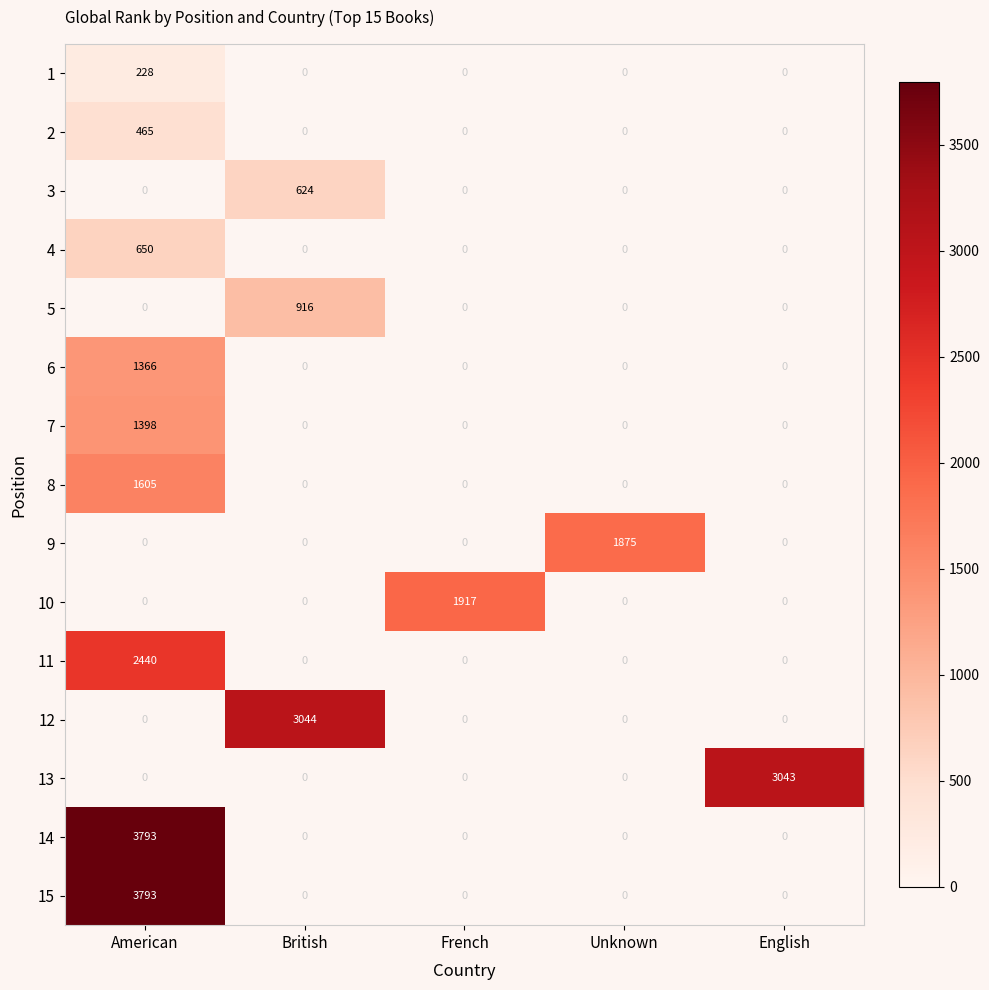

The value of 9 at Unknown is 1875. True or false?

True